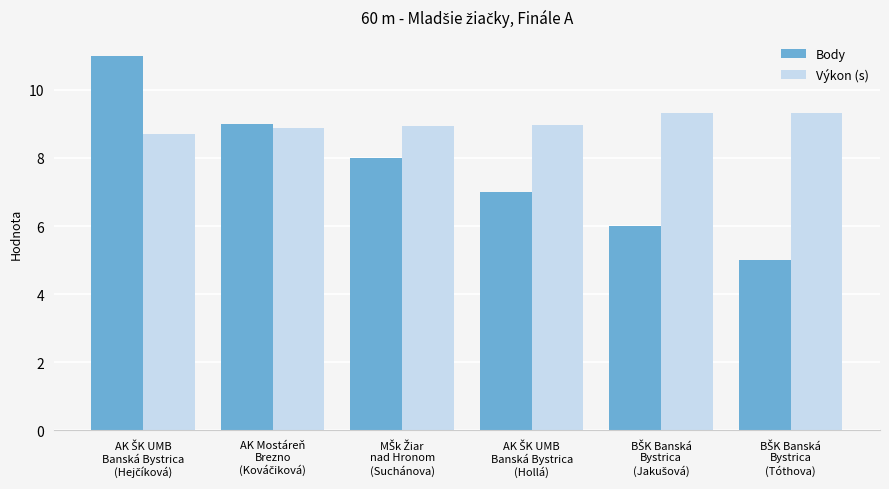

What is the sum of all Výkon (s) values?

54.1